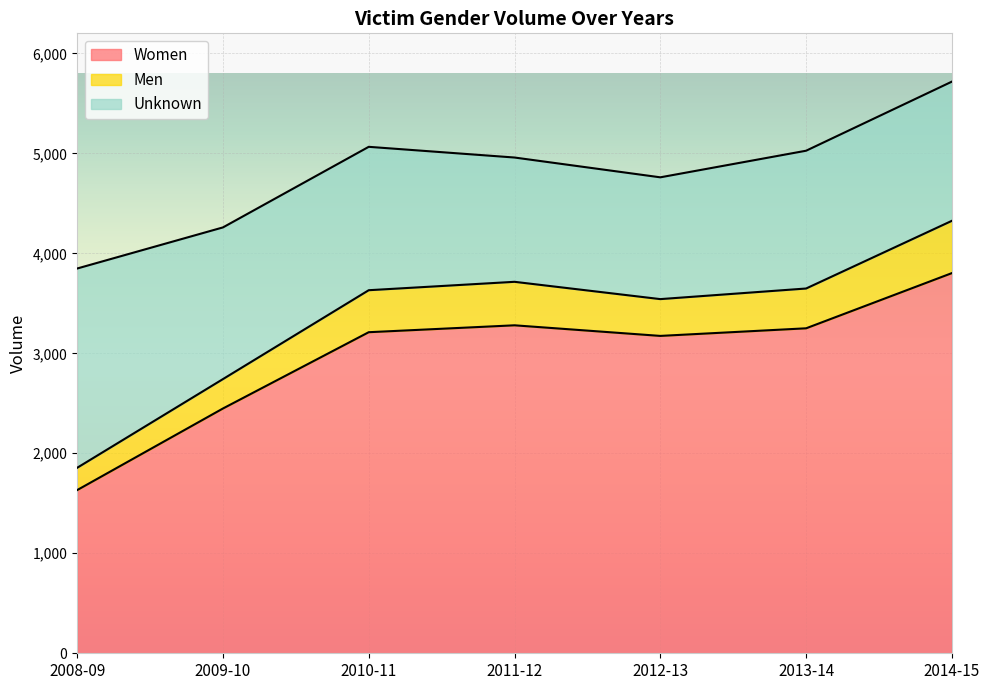

At which category does Women reach its first local valley?

2012-13